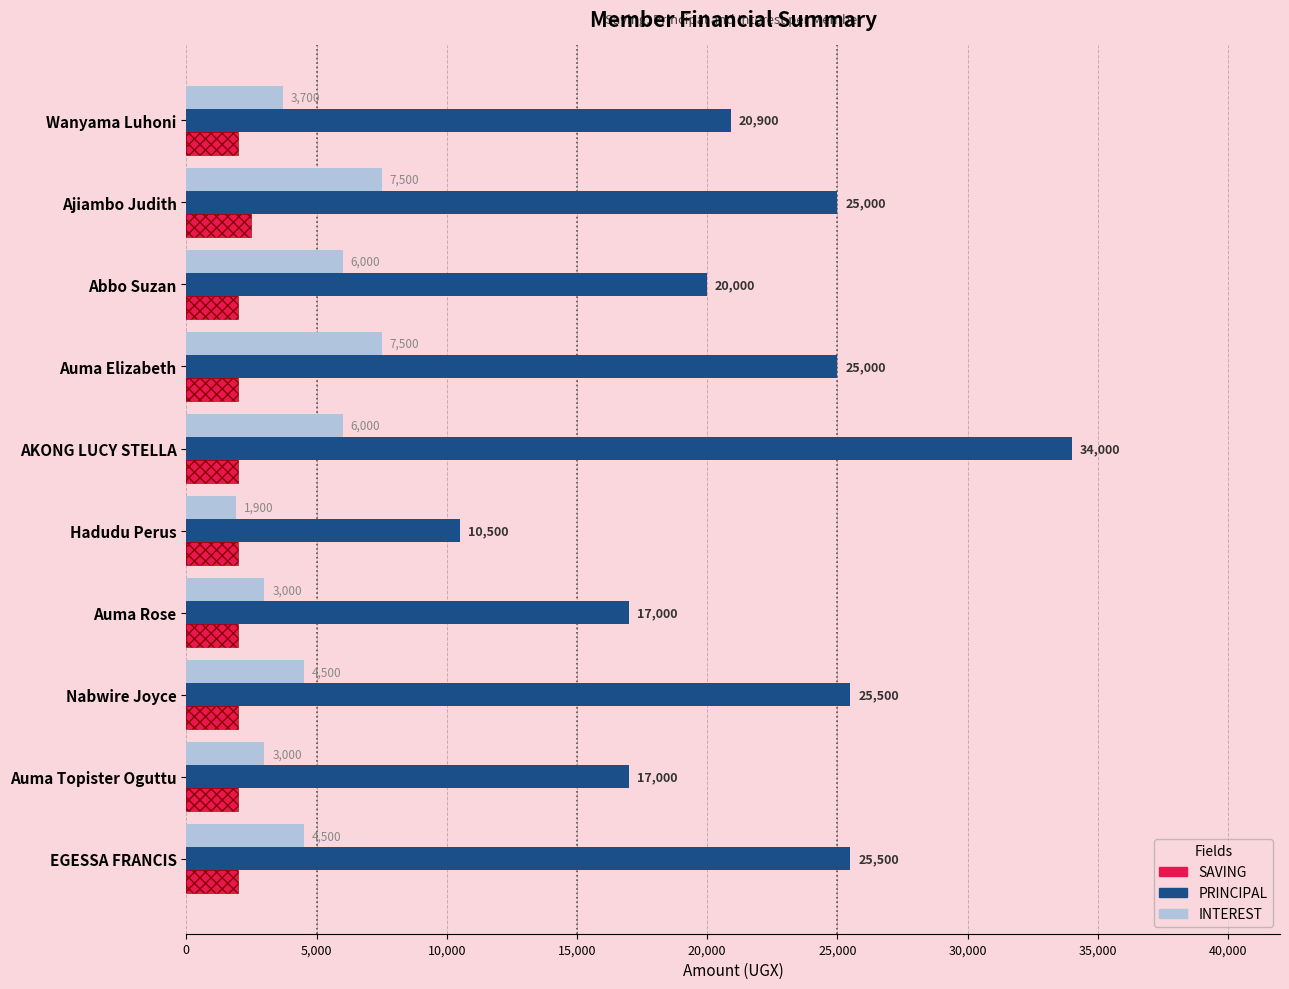

What is the average value of the SAVING series?

2050